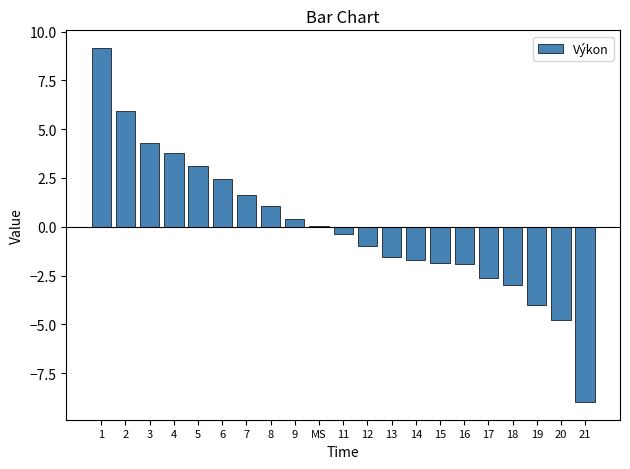

Is it true that the value at 17 is -2.6?

True